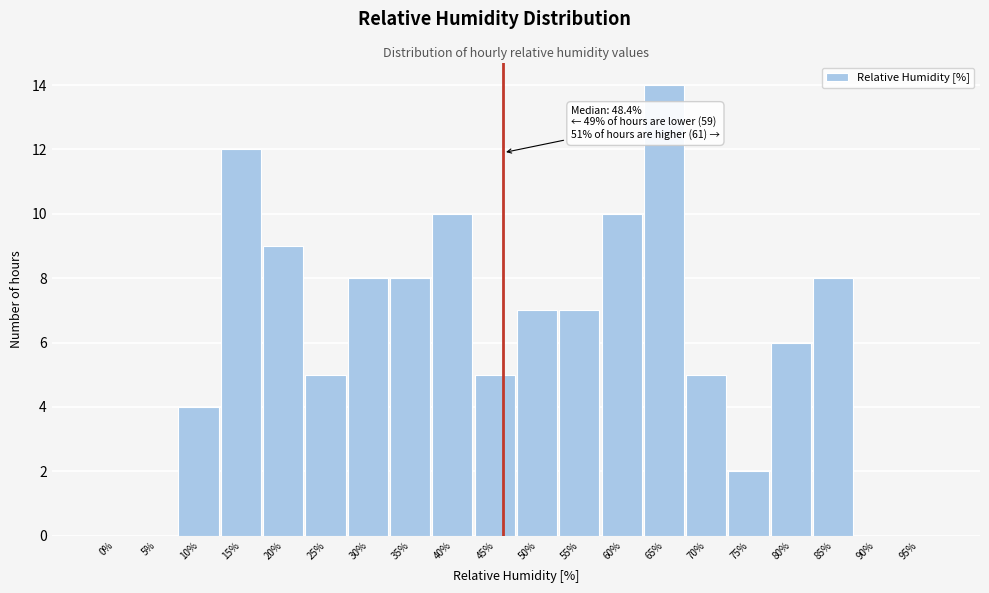

Reading left to right, transcribe all the data shown in this chart.

0%=0	5%=0	10%=4	15%=12	20%=9	25%=5	30%=8	35%=8	40%=10	45%=5	50%=7	55%=7	60%=10	65%=14	70%=5	75%=2	80%=6	85%=8	90%=0	95%=0